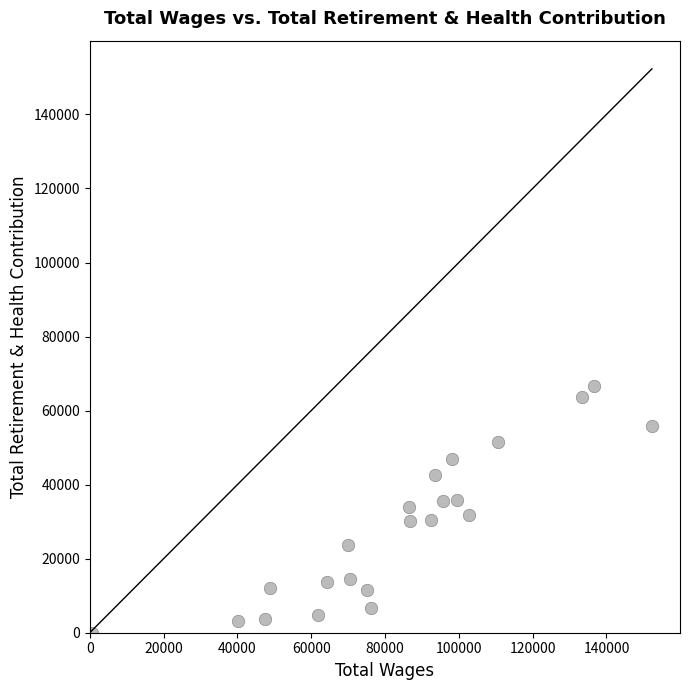

What is the range of X values (max minus min)?

151740